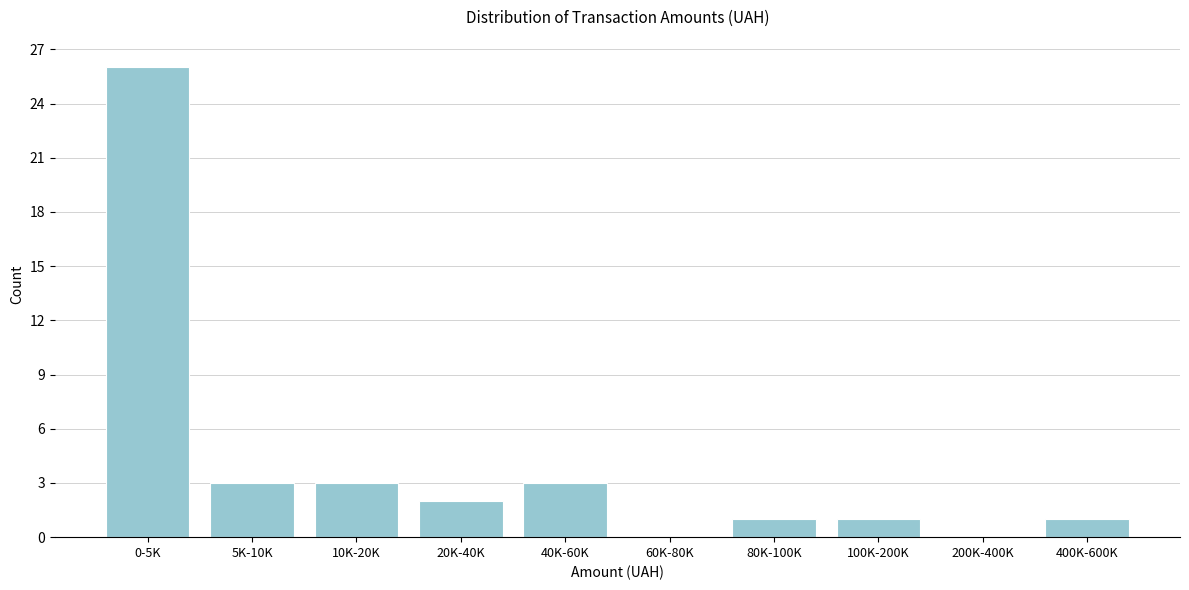

Reading left to right, extract all data points from this chart.

0-5K=26	5K-10K=3	10K-20K=3	20K-40K=2	40K-60K=3	60K-80K=0	80K-100K=1	100K-200K=1	200K-400K=0	400K-600K=1